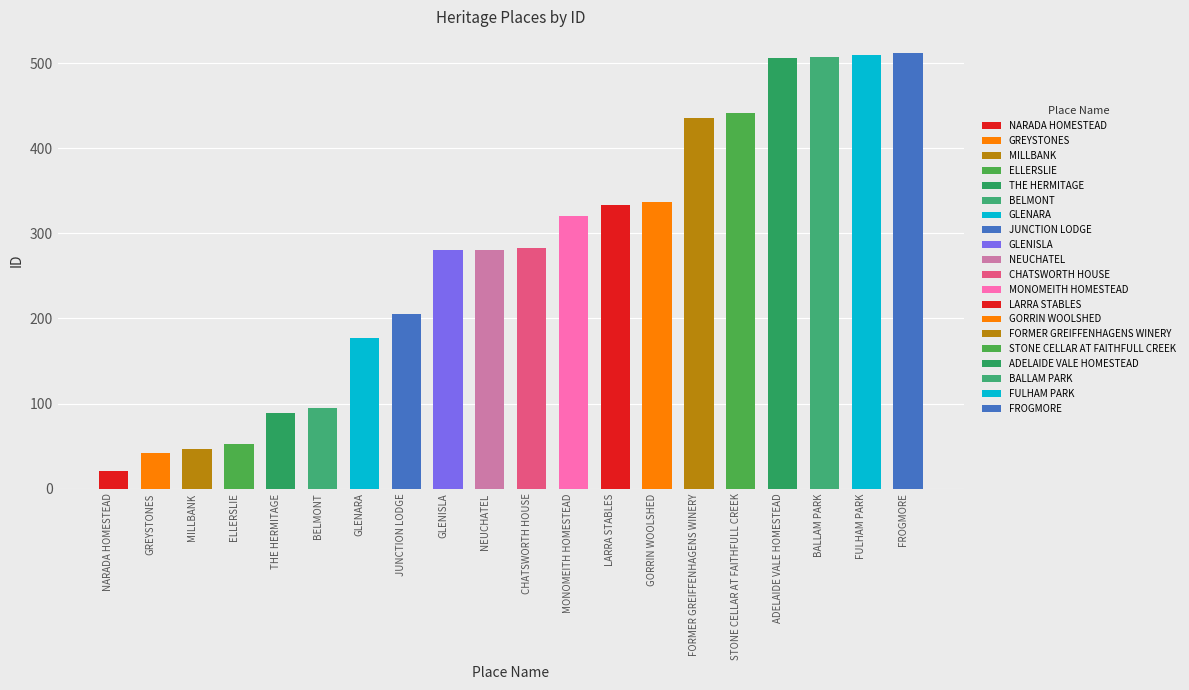

Reading right to left, what are all the values shown in this chart?

512	510	508	506	441	436	337	333	321	283	281	280	205	177	95	89	52	46	42	21